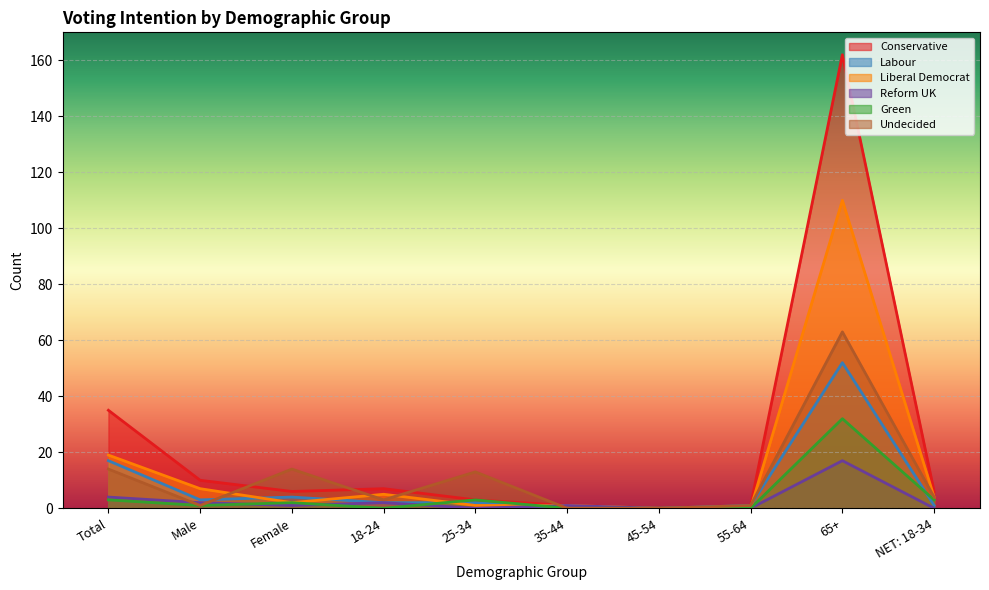

What is the average value of the Green series?

4